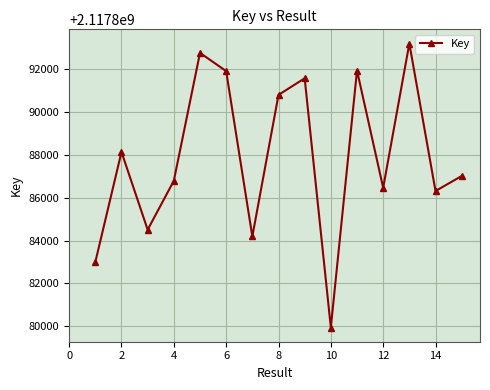

What is the maximum value shown in the chart?

2117893183